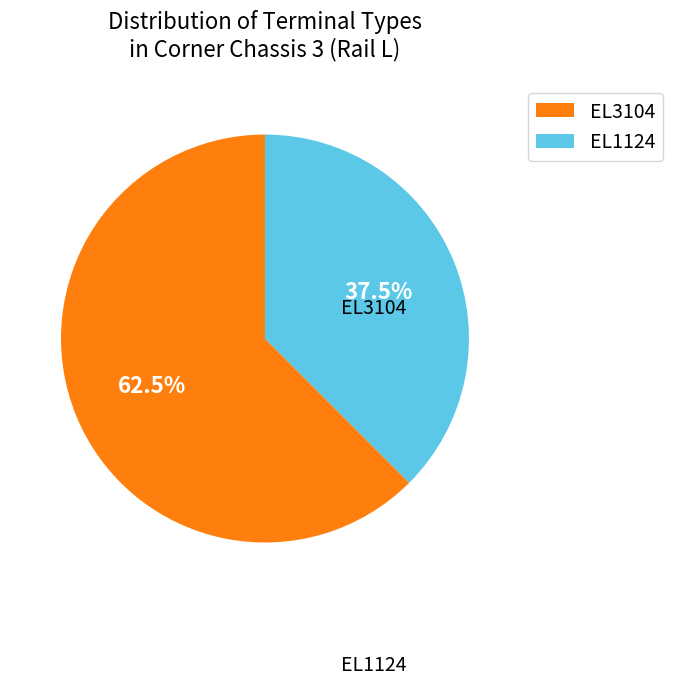

Does EL3104 represent more than half of the total?

Yes